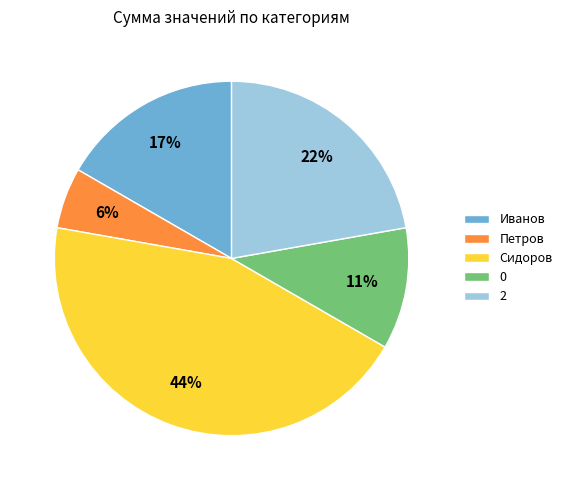

Does Сидоров account for over 50% of the chart?

No